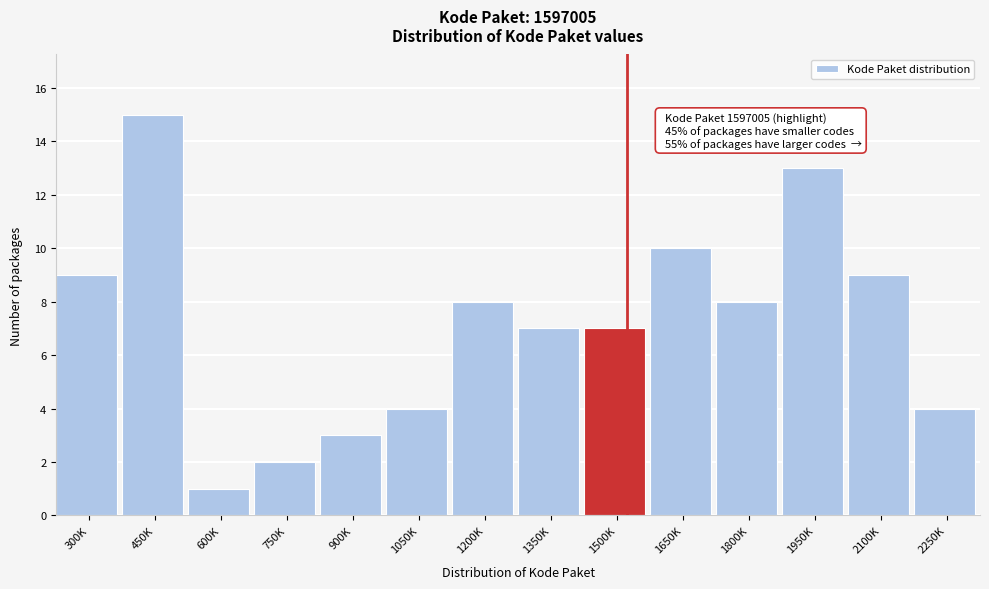

Reading right to left, list all the values displayed in this chart.

2250K=4	2100K=9	1950K=13	1800K=8	1650K=10	1500K=7	1350K=7	1200K=8	1050K=4	900K=3	750K=2	600K=1	450K=15	300K=9